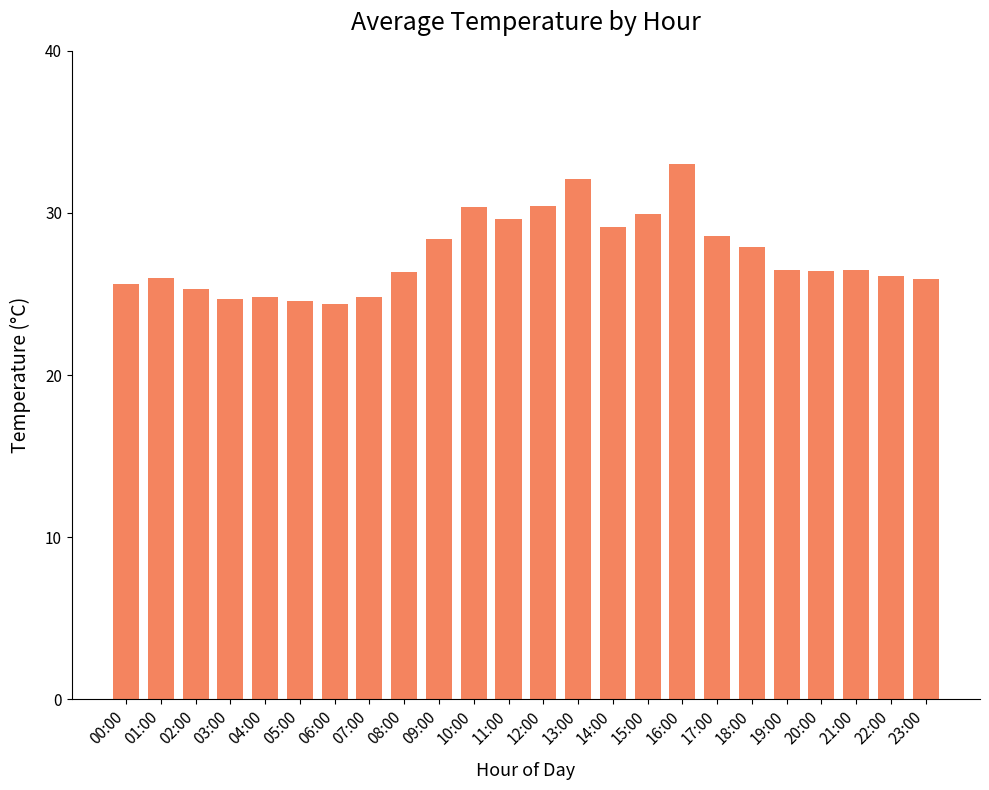

What is the difference between the maximum and minimum values?

8.6